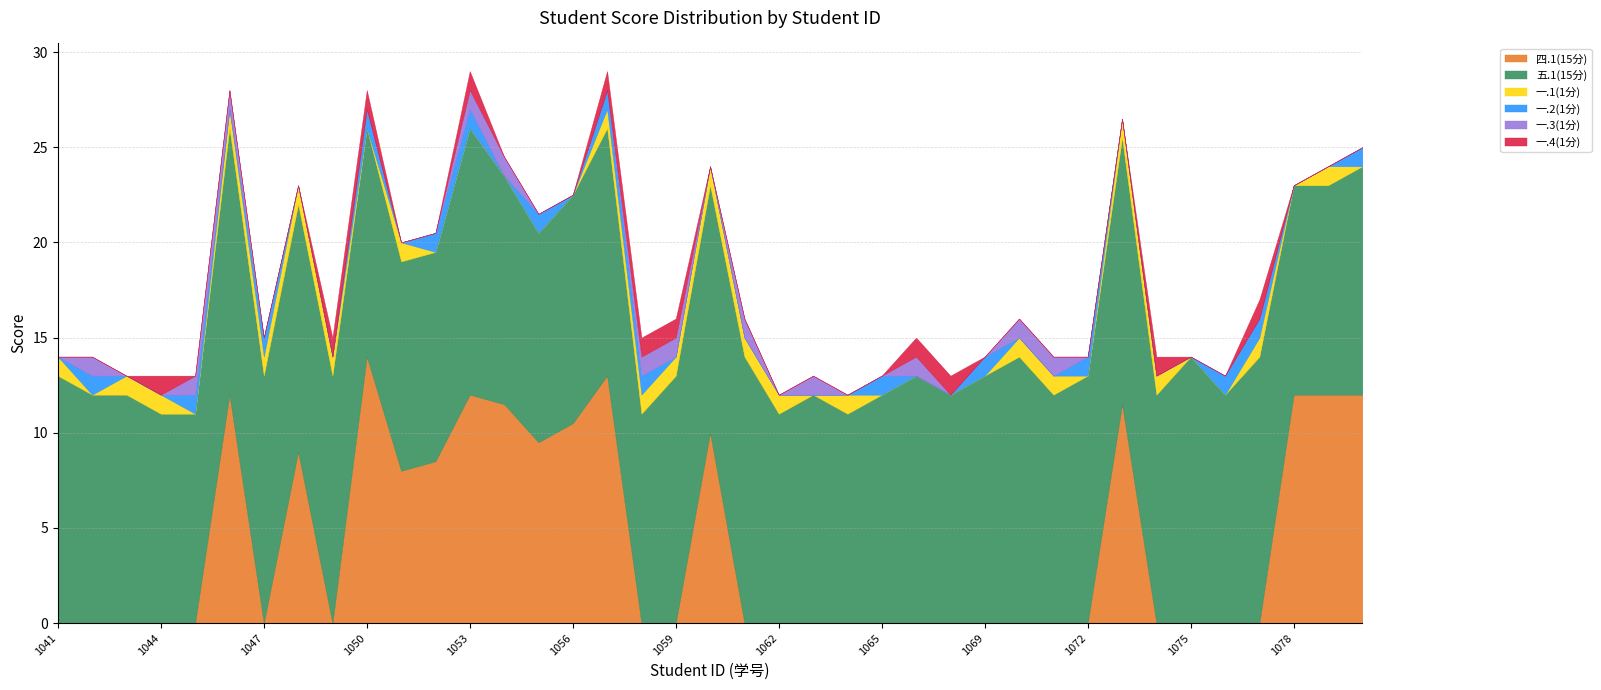

What are all the series names shown in the legend?

四.1(15分), 五.1(15分), 一.1(1分), 一.2(1分), 一.3(1分), 一.4(1分)